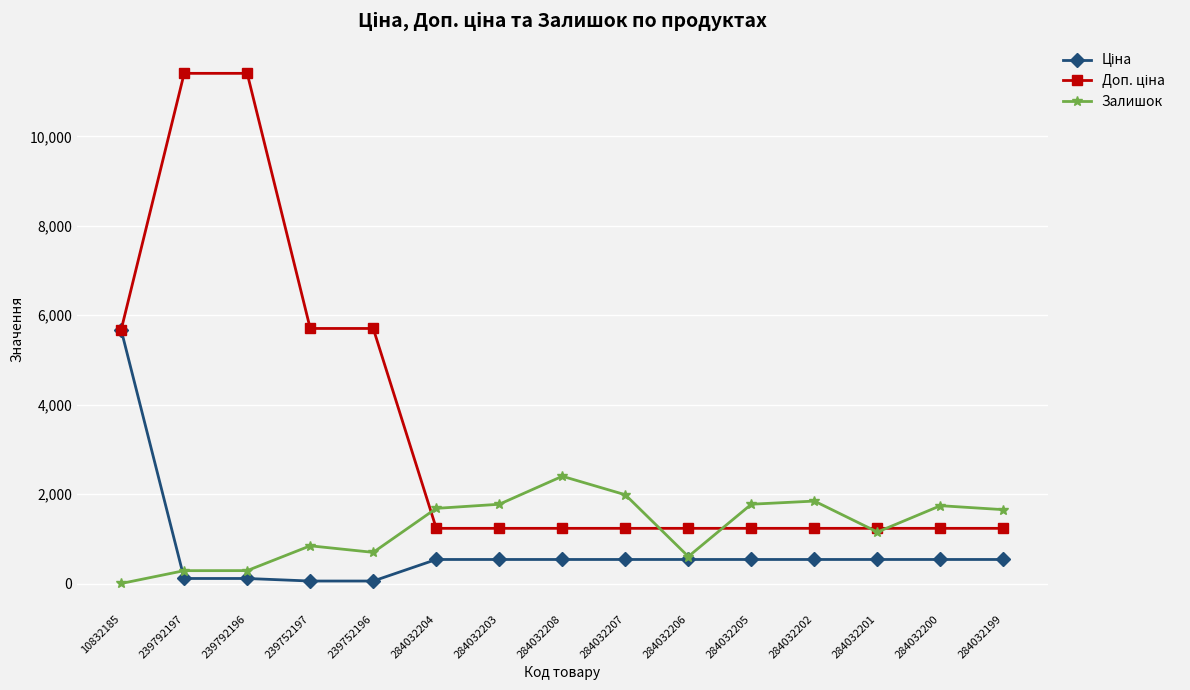

True or false: Залишок has a value of 845.0 at 239752197.

True